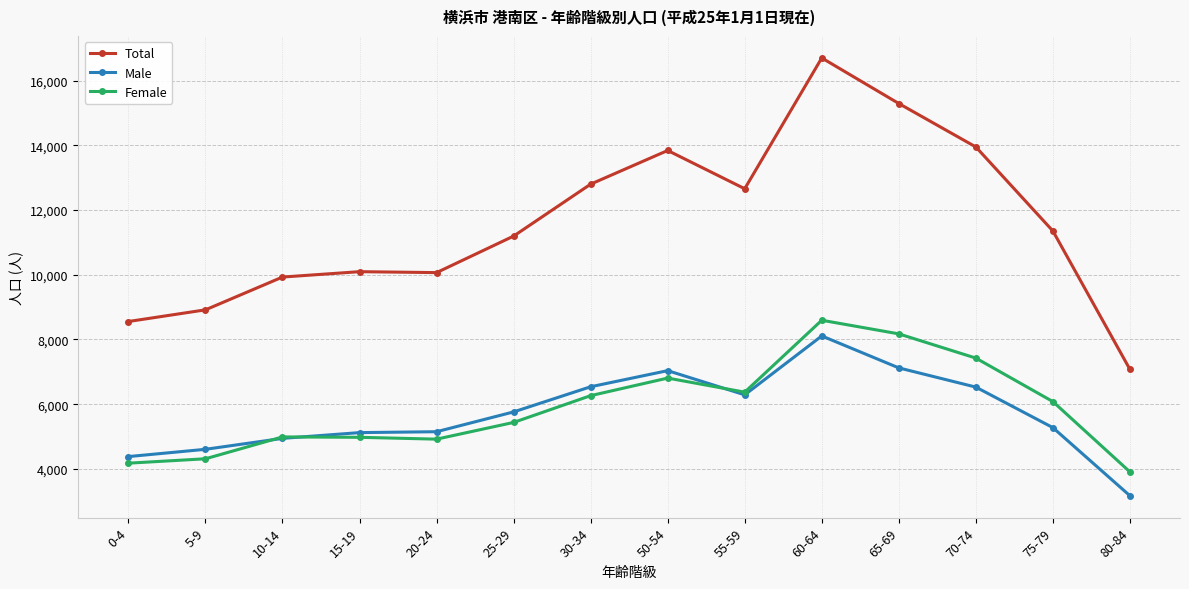

What position from the left is 65-69?

11